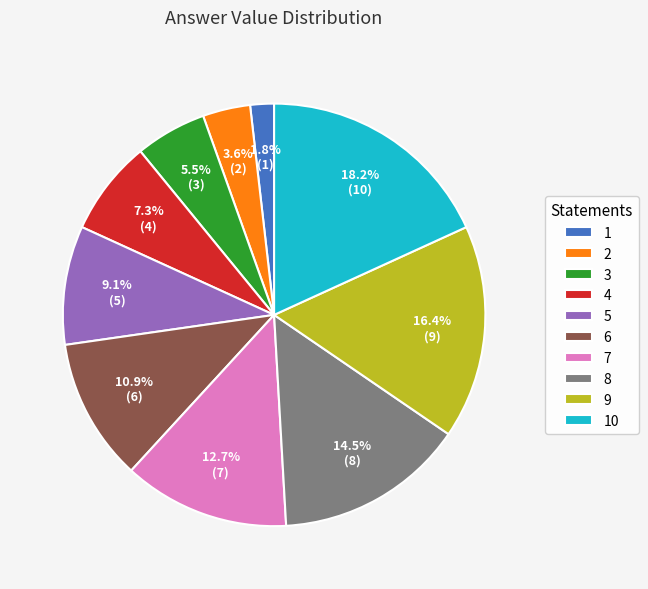

To the nearest percent, what is the difference between the 4 and 8 slice percentages?

7%